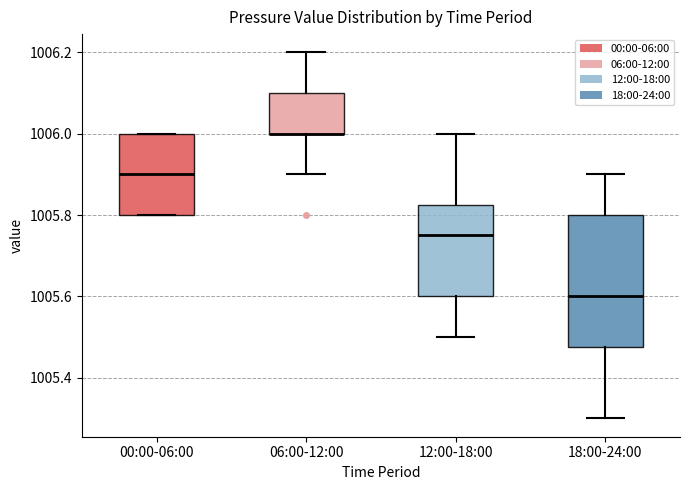

Where is the upper edge of the box for 06:00-12:00 on the y-axis? The values are not printed on the chart, so give them approximately, as read against the axis.

1006.10